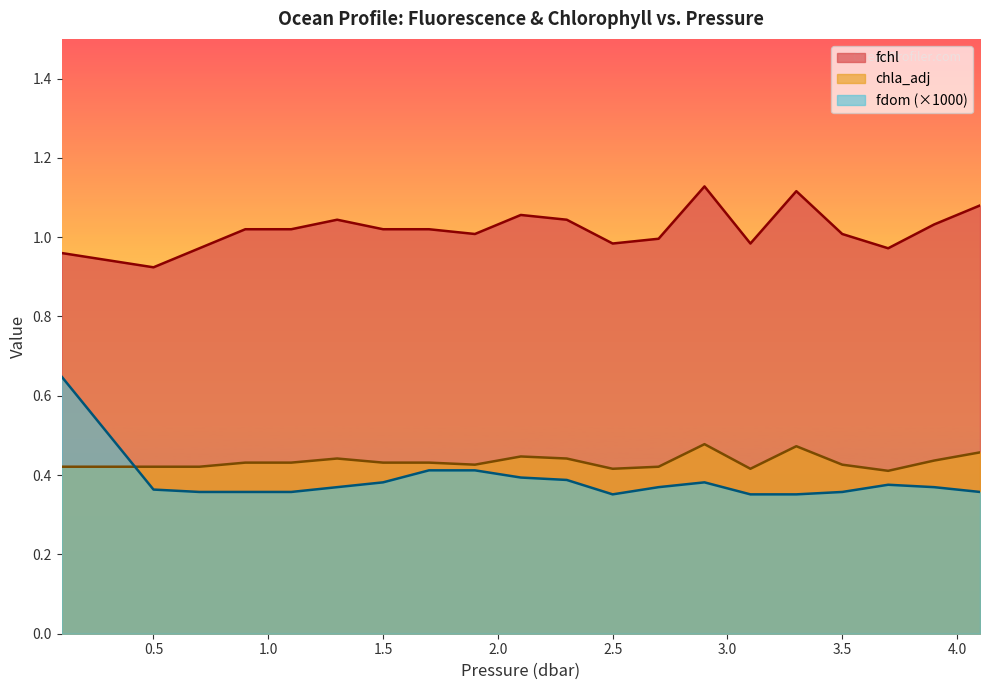

Reading left to right, what are all the values shown in this chart?

fchl: 1.0	0.9	1.0	1.0	1.0	1.0	1.0	1.0	1.0	1.1	1.0	1.0	1.0	1.1	1.0	1.1	1.0	1.0	1.0	1.1
chla_adj: 0.4	0.4	0.4	0.4	0.4	0.4	0.4	0.4	0.4	0.4	0.4	0.4	0.4	0.5	0.4	0.5	0.4	0.4	0.4	0.5
fdom: 0.6	0.4	0.4	0.4	0.4	0.4	0.4	0.4	0.4	0.4	0.4	0.4	0.4	0.4	0.4	0.4	0.4	0.4	0.4	0.4